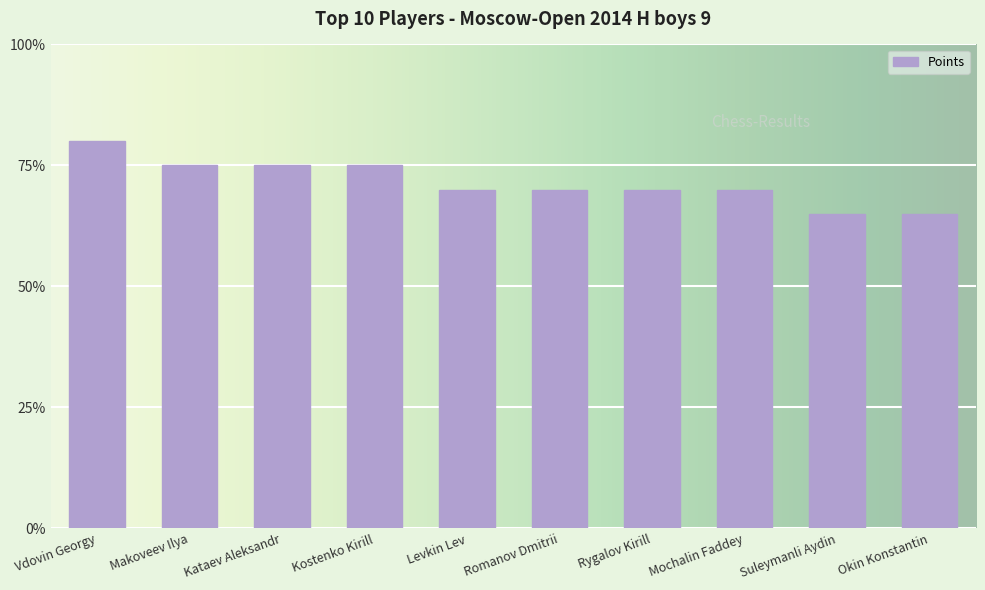

Which label corresponds to the largest value in the chart?

Vdovin Georgy